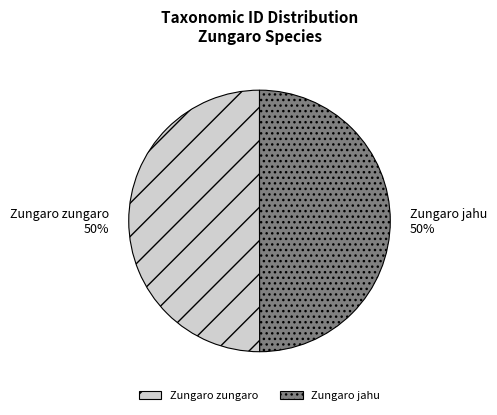

The Zungaro jahu slice represents 62% of the pie. True or false?

False